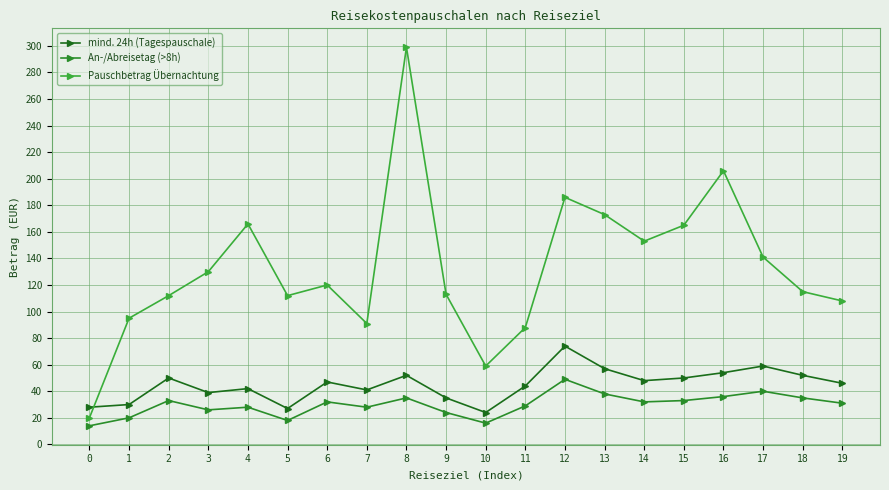

What are all the series names shown in the legend?

mind. 24h (Tagespauschale), An-/Abreisetag (>8h), Pauschbetrag Übernachtung